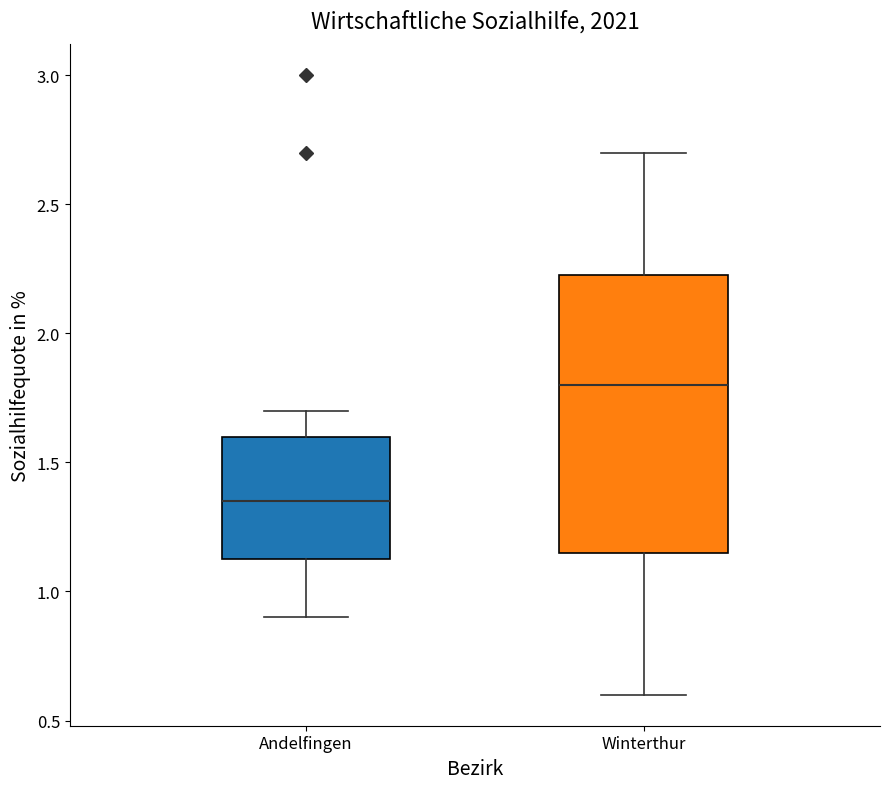

Which box's median line is the lowest?

Andelfingen